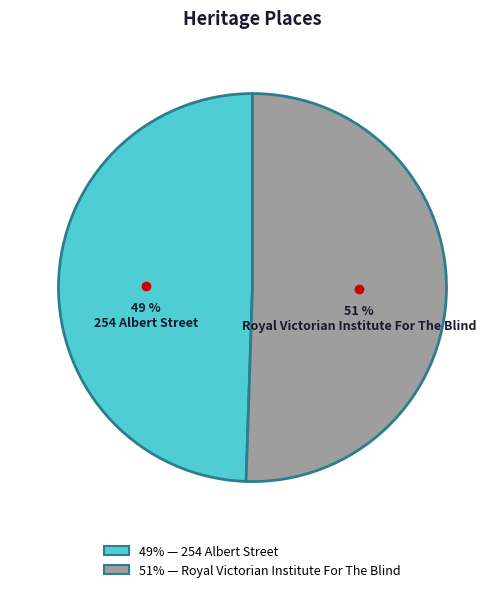

Is there a majority slice in this chart?

Yes